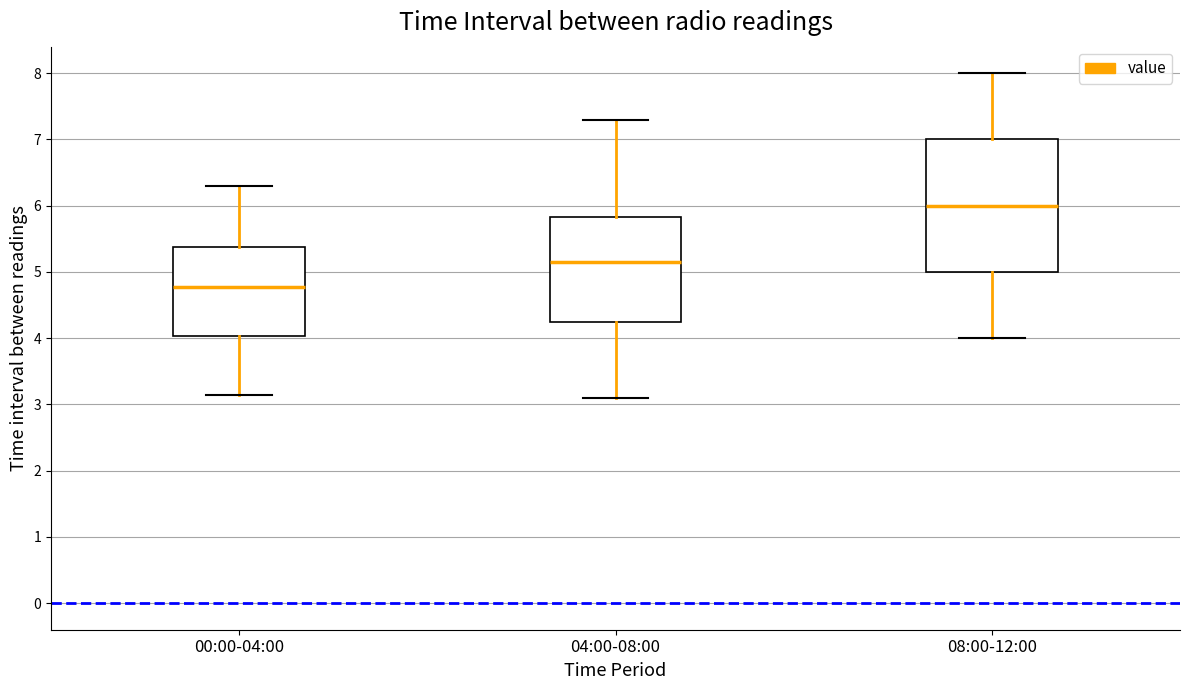

Which box has the highest median line?

08:00-12:00